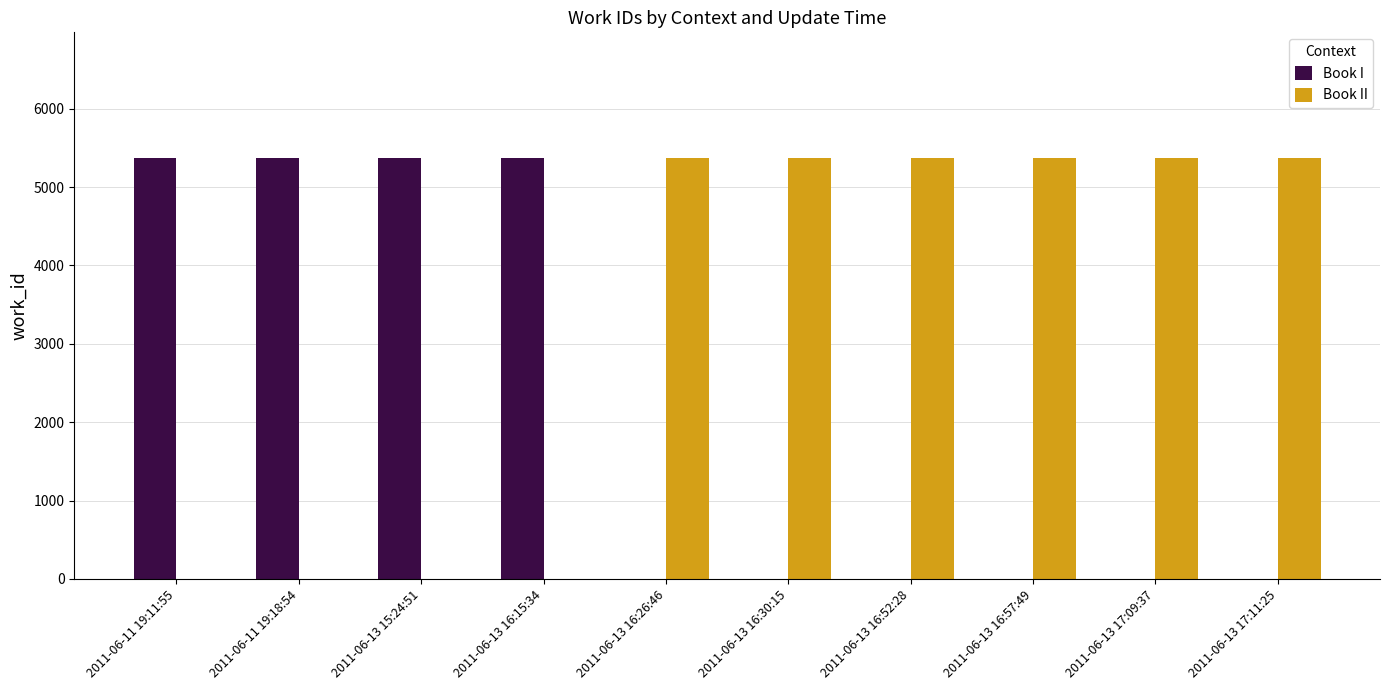

How many groups of bars are there?

10